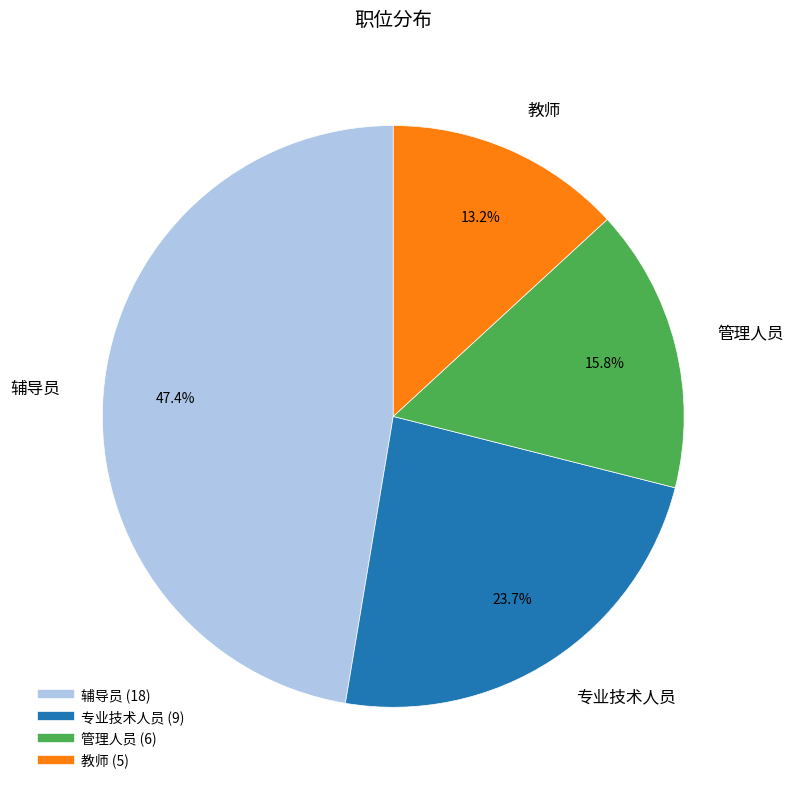

To the nearest percent, what portion does 专业技术人员 represent?

24%